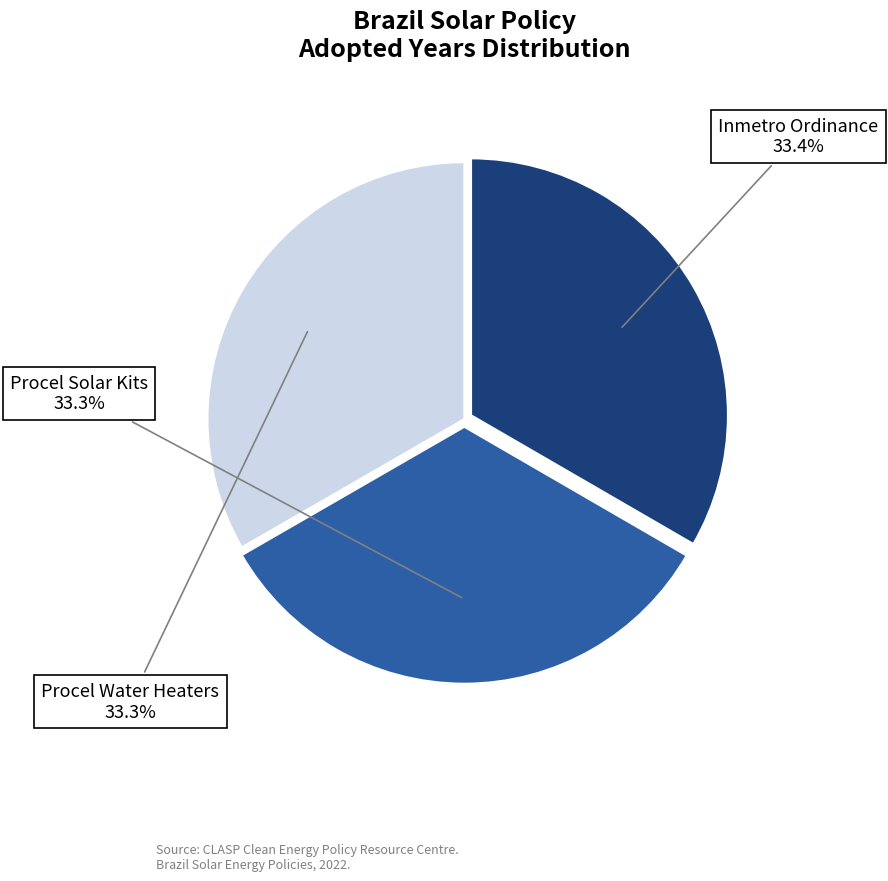

Does any single category account for the majority?

No